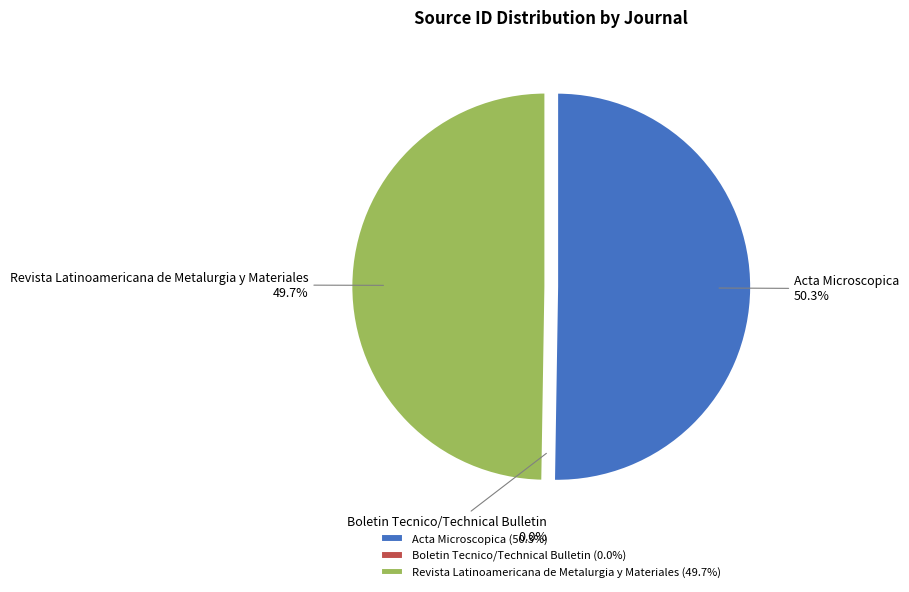

Combined, what portion of the pie is Revista Latinoamericana de Metalurgia y Materiales and Boletin Tecnico/Technical Bulletin?

49.7%